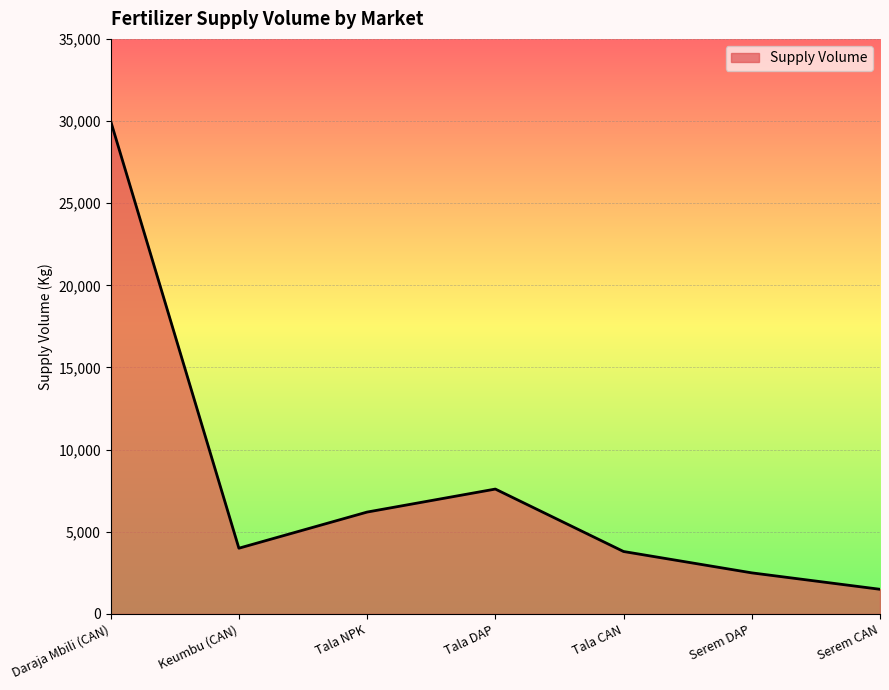

Reading left to right, what are all the values shown in this chart?

30000	4000	6200	7600	3800	2500	1500